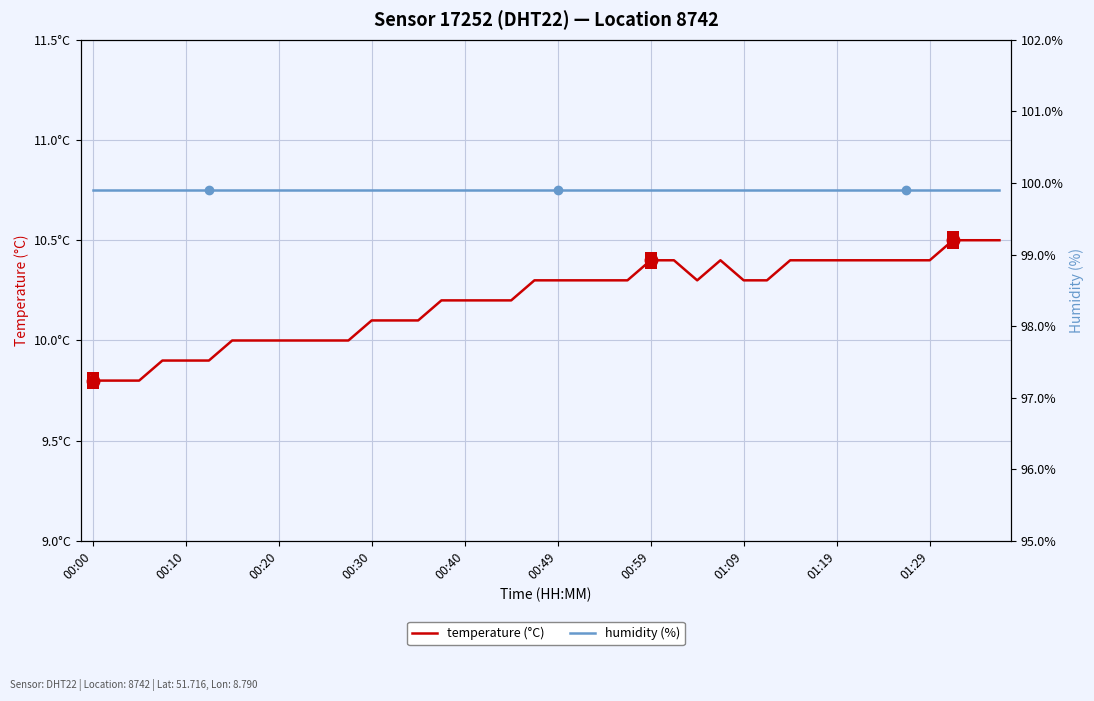

What position from the right is 00:59?

16